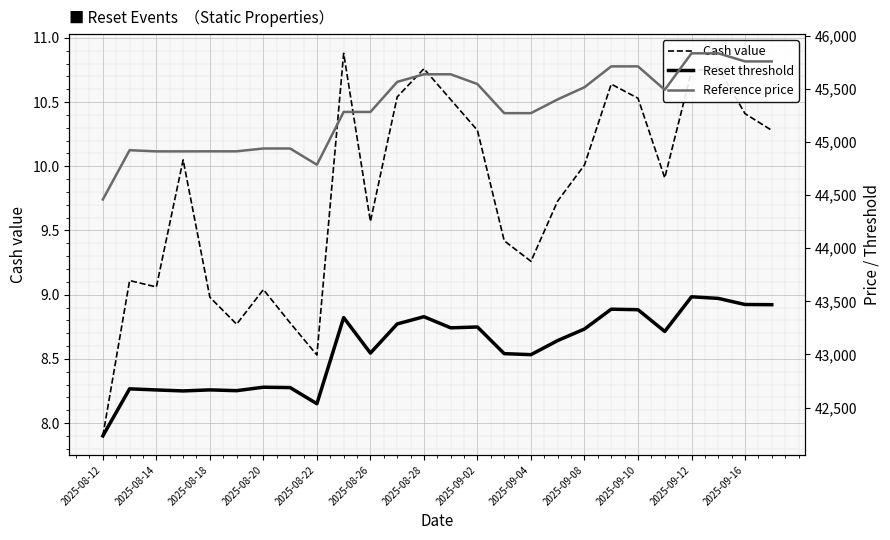

Which category has the lowest value in the Cash value series?

2025-08-12